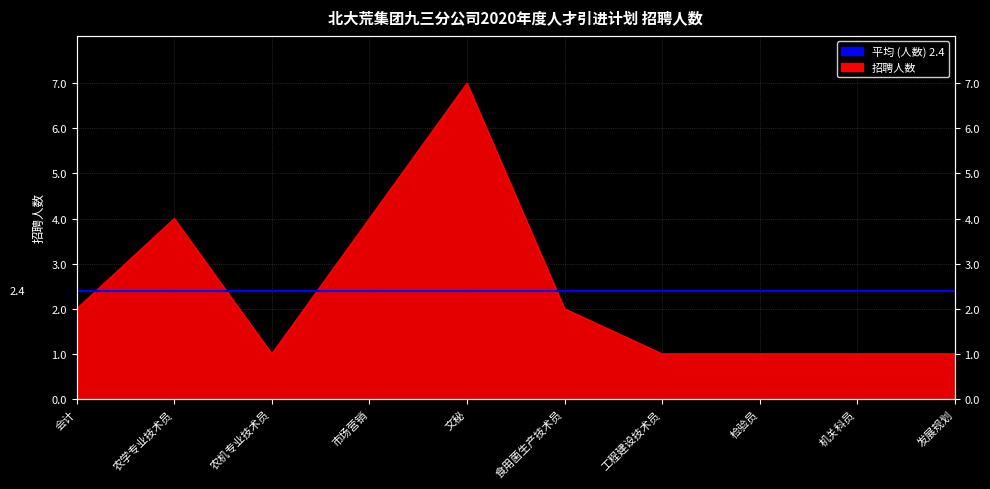

List the labels in order of value, smallest first.

农机专业技术员, 工程建设技术员, 检验员, 机关科员, 发展规划, 会计, 食用菌生产技术员, 农学专业技术员, 市场营销, 文秘